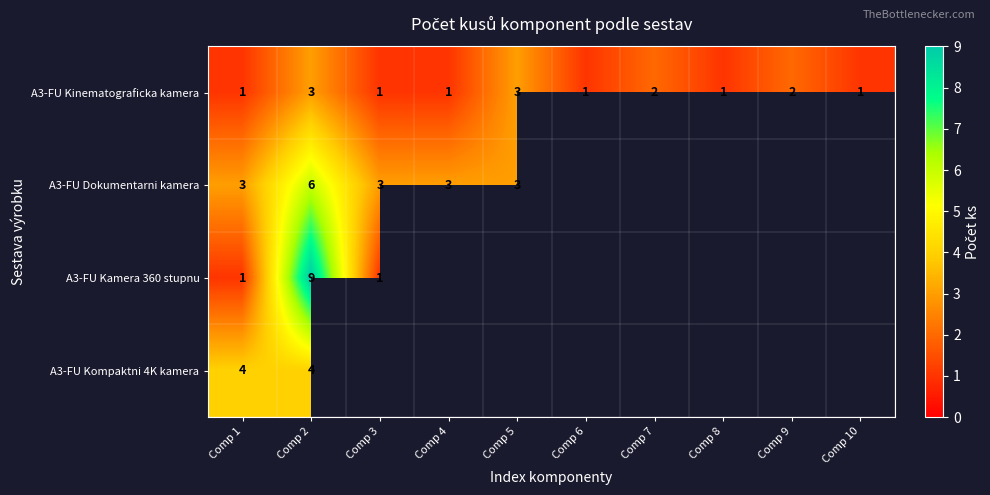

How many A3-FU Kinematograficka kamera values are between 1 and 2?

8